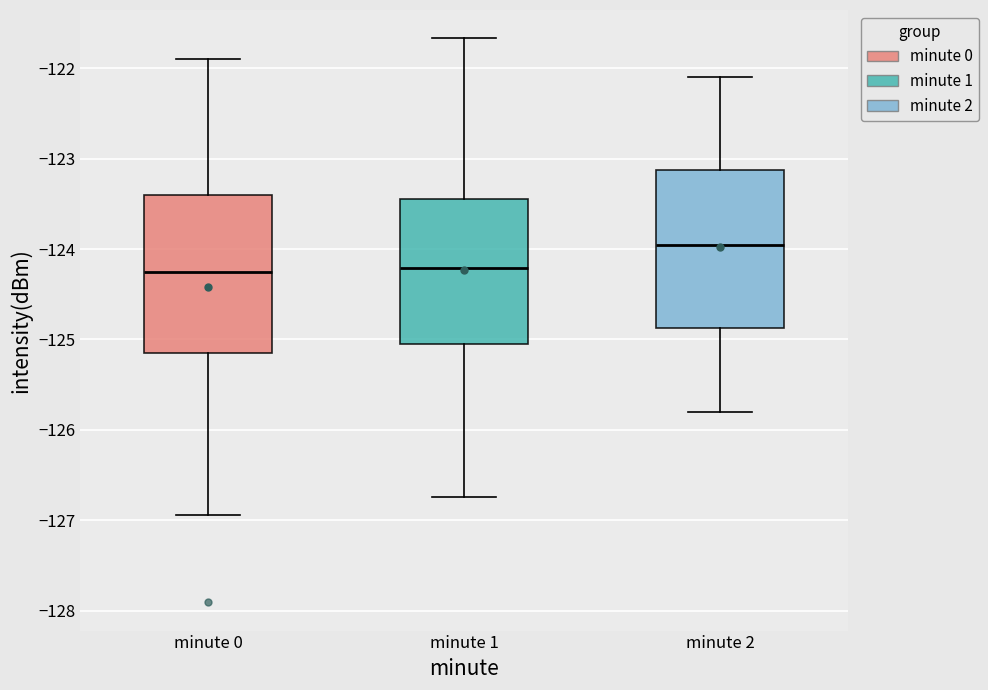

Reading left to right, read every box against the y-axis: the position of its median line, the range the box covers, and the ends of its whiskers. The values are not printed on the chart, so give them approximately, as read against the axis.

minute 0: median -124.3, box -125.1 to -123.4, whiskers -126.9 to -121.9
minute 1: median -124.2, box -125.0 to -123.4, whiskers -126.7 to -121.7
minute 2: median -123.9, box -124.9 to -123.1, whiskers -125.8 to -122.1